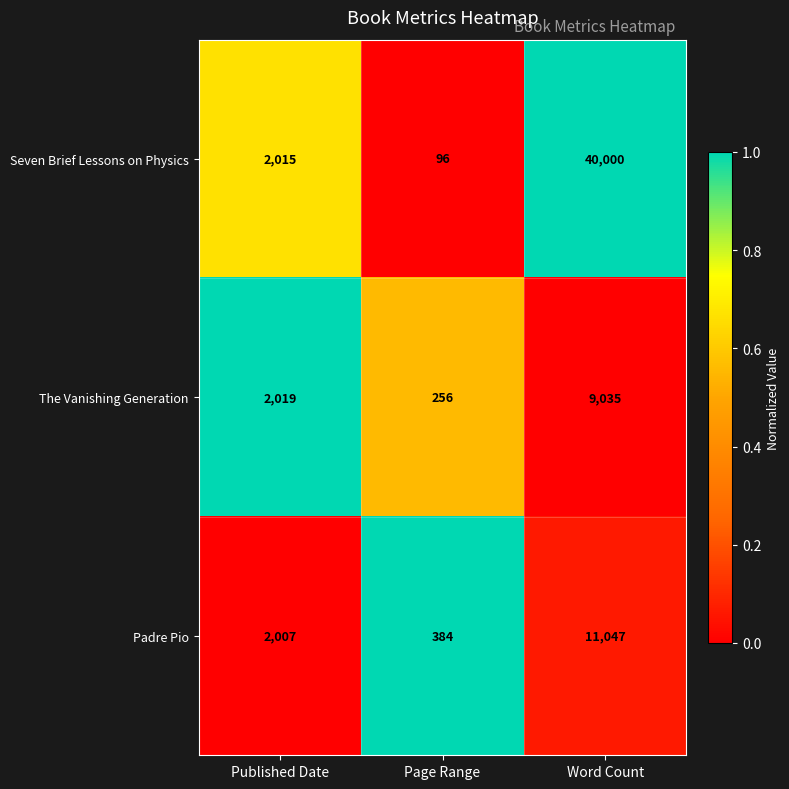

Between Published Date and Word Count, which series saw the biggest shift?

Seven Brief Lessons on Physics